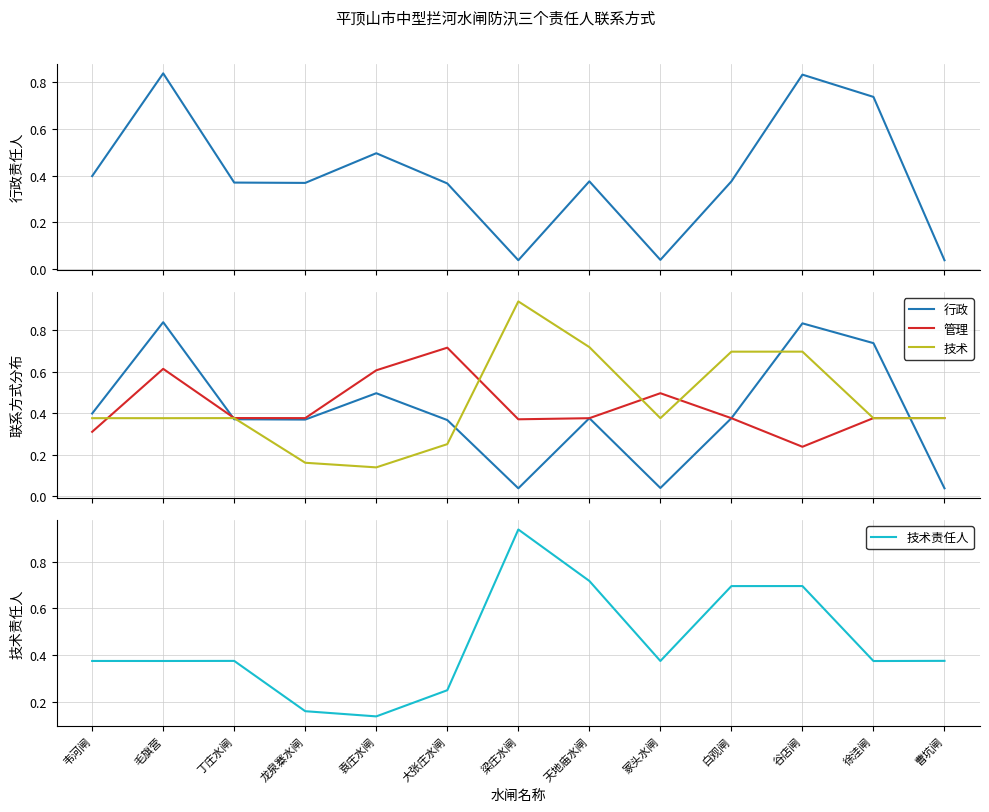

Which series ends up on top after the final intersection of 行政 and 管理?

管理